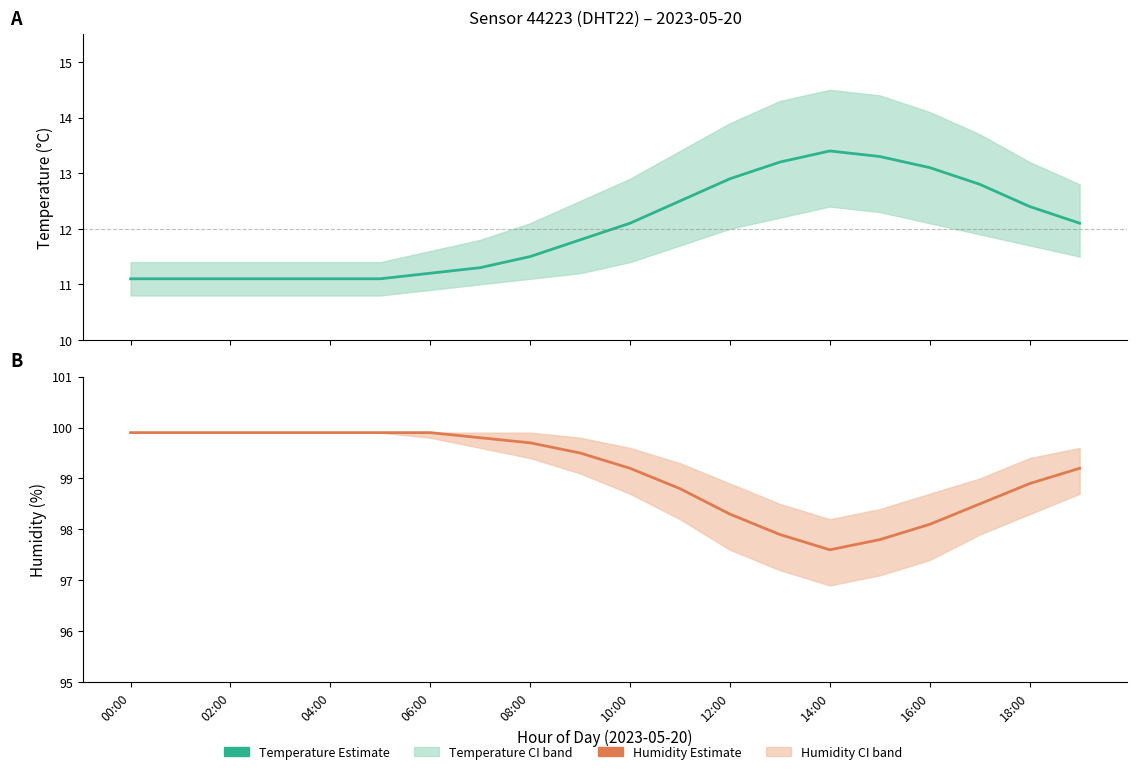

What is the total value across all series at 19?

111.3